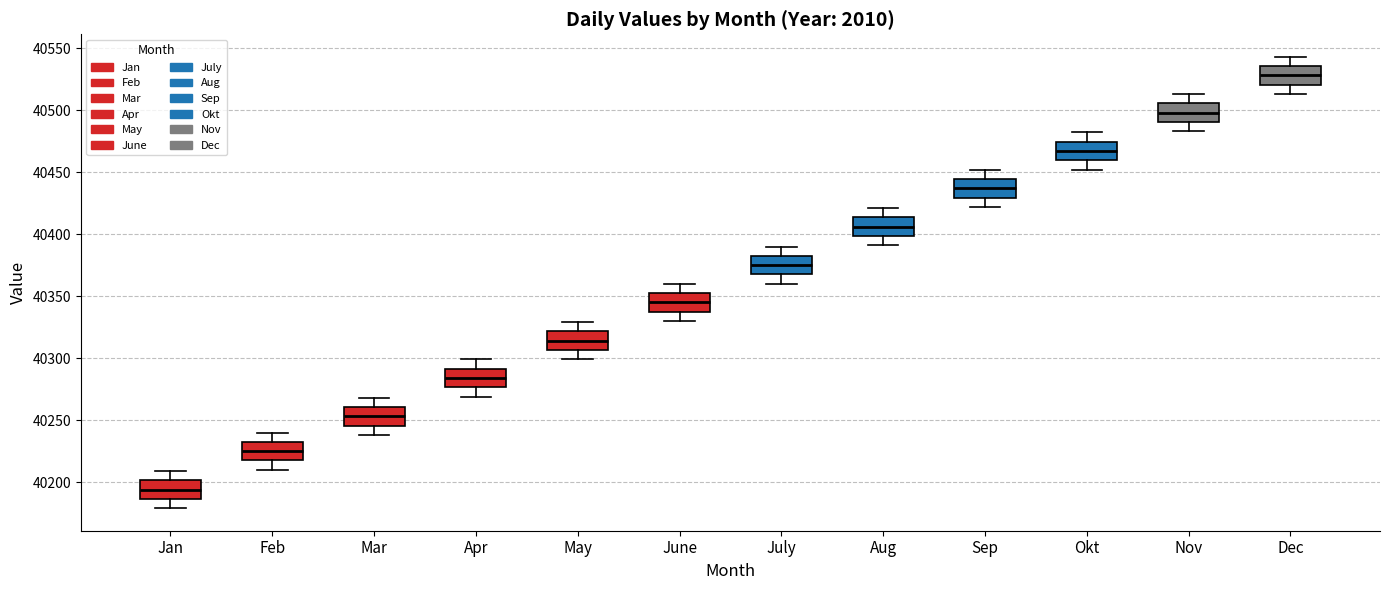

Reading left to right, read every box against the y-axis: the position of its median line, the range the box covers, and the ends of its whiskers. The values are not printed on the chart, so give them approximately, as read against the axis.

Jan: median 40195, box 40185 to 40200, whiskers 40180 to 40210
Feb: median 40225, box 40220 to 40235, whiskers 40210 to 40240
Mar: median 40255, box 40245 to 40260, whiskers 40240 to 40270
Apr: median 40285, box 40275 to 40290, whiskers 40270 to 40300
May: median 40315, box 40305 to 40320, whiskers 40300 to 40330
June: median 40345, box 40340 to 40355, whiskers 40330 to 40360
July: median 40375, box 40370 to 40385, whiskers 40360 to 40390
Aug: median 40405, box 40400 to 40415, whiskers 40390 to 40420
Sep: median 40435, box 40430 to 40445, whiskers 40420 to 40450
Okt: median 40465, box 40460 to 40475, whiskers 40450 to 40480
Nov: median 40500, box 40490 to 40505, whiskers 40485 to 40515
Dec: median 40530, box 40520 to 40535, whiskers 40515 to 40545